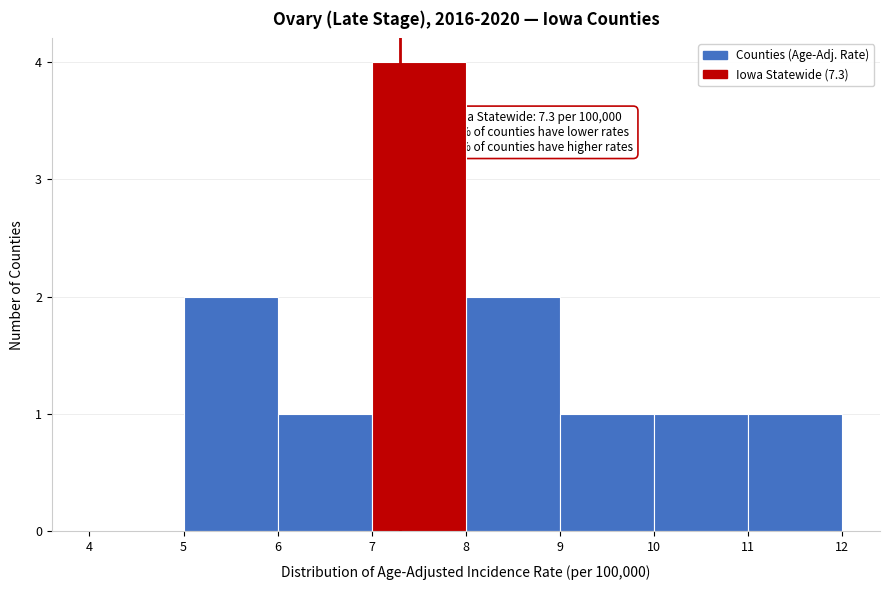

Which range on the x-axis has the tallest bar?

7 to 8